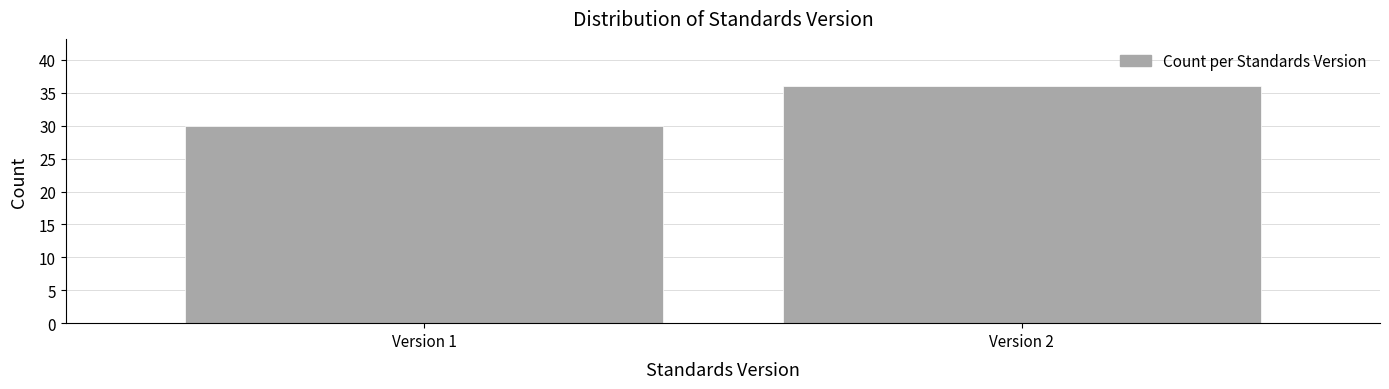

Reading left to right, extract all data points from this chart.

Version 1=30	Version 2=36